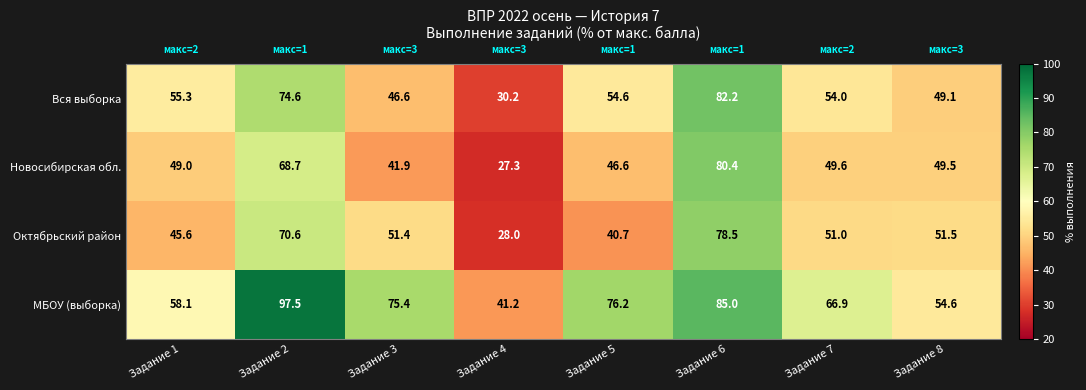

How many data points in МБОУ (выборка) are less than 75?

4